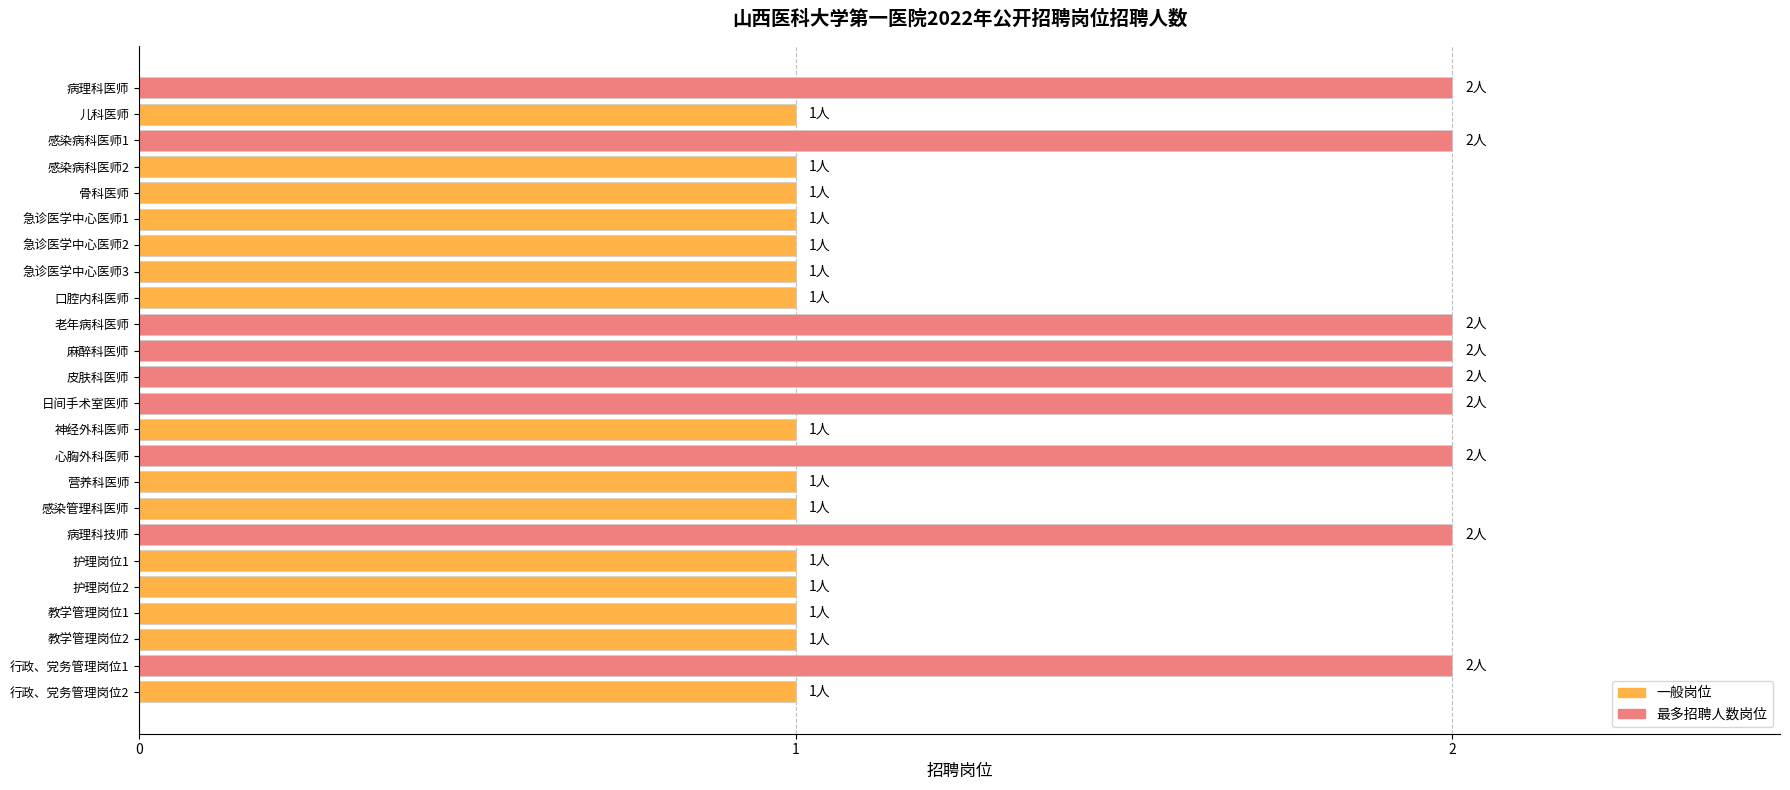

Does the chart contain stacked bars?

No